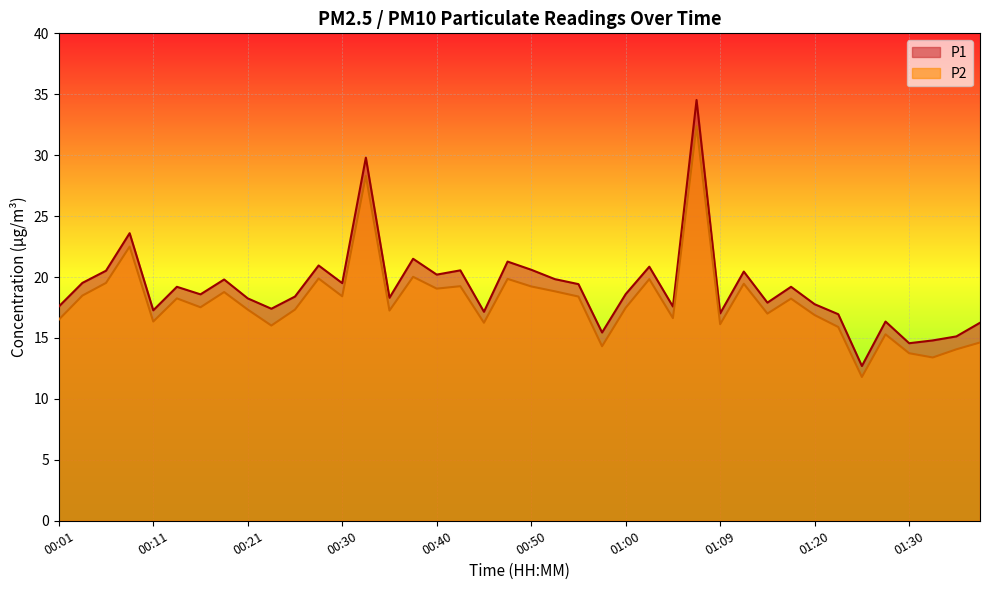

Rank the series by their average value, from highest to lowest.

P1, P2